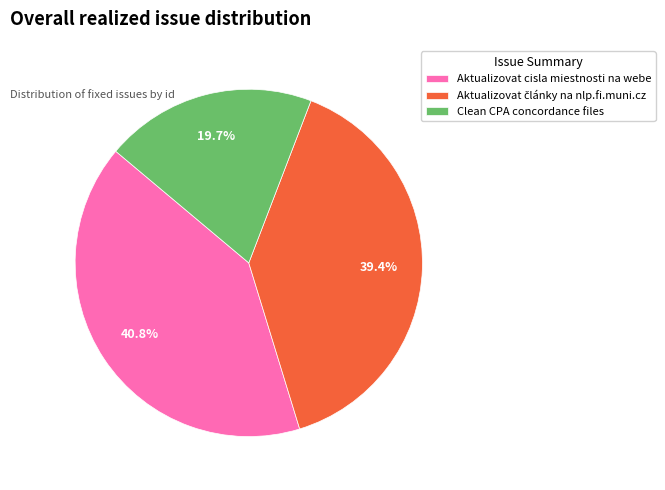

Count the number of slices in the pie.

3